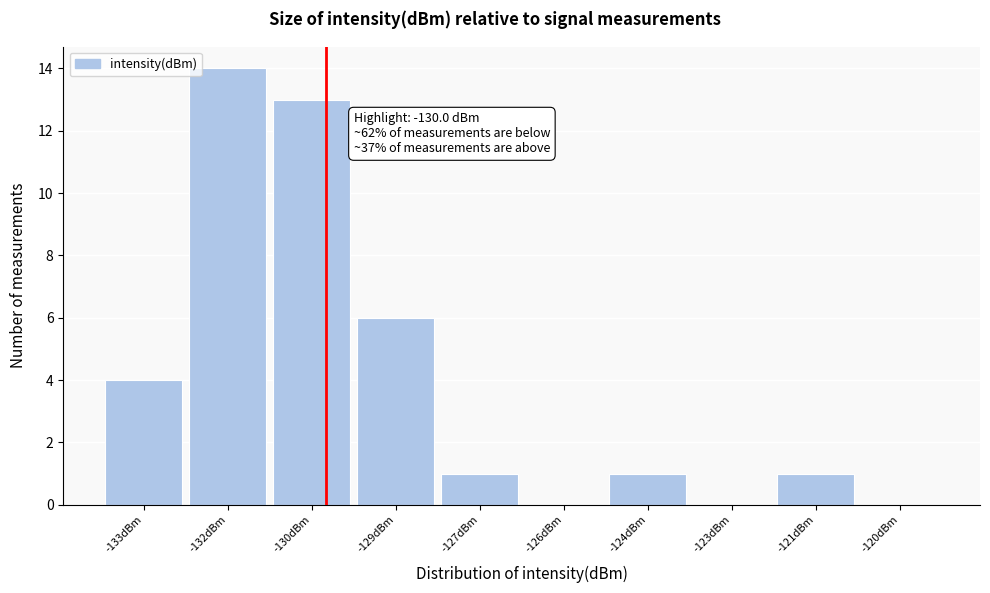

Reading left to right, what are all the values shown in this chart?

-133dBm=4	-132dBm=14	-130dBm=13	-129dBm=6	-127dBm=1	-126dBm=0	-124dBm=1	-123dBm=0	-121dBm=1	-120dBm=0